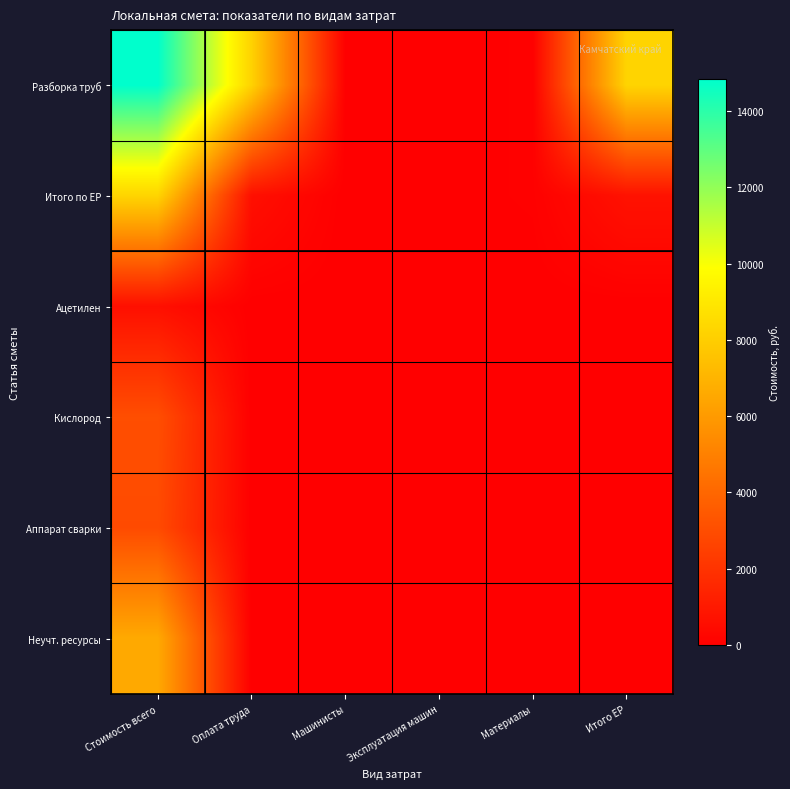

Which series changed the most between Стоимость всего and Эксплуатация машин?

Разборка труб